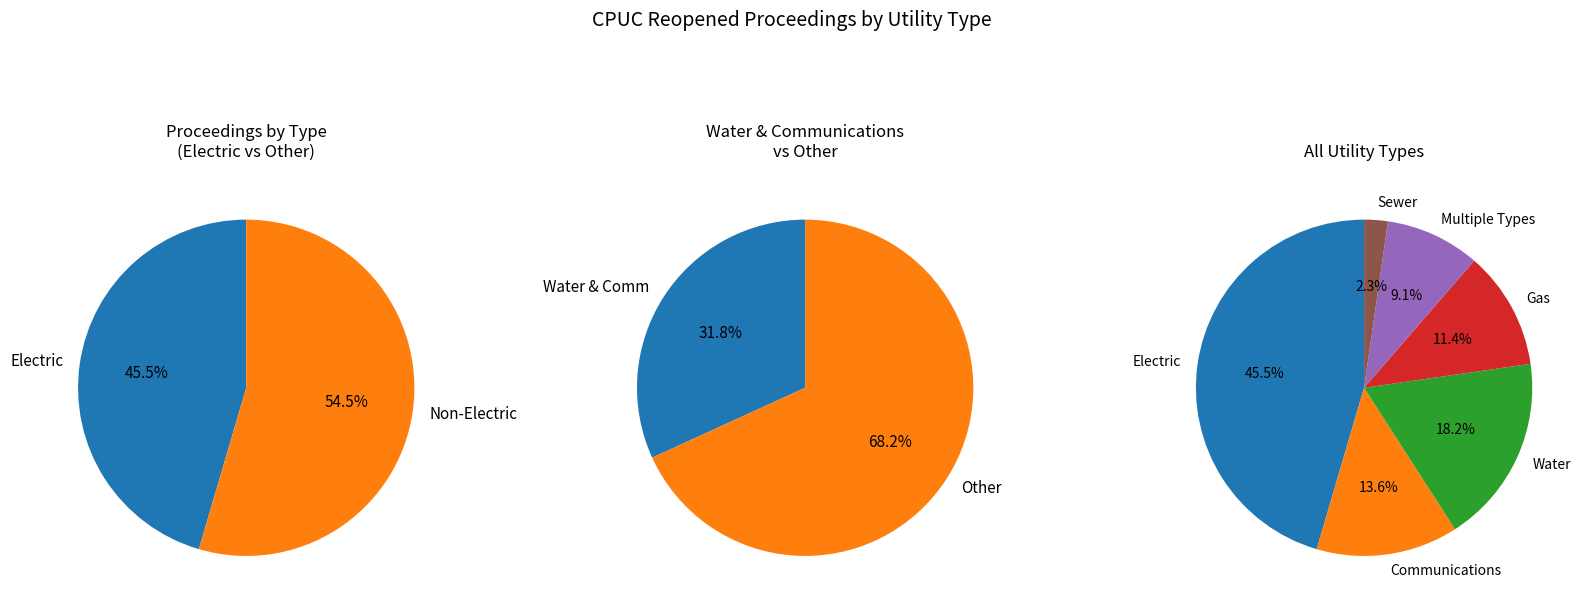

What is the smallest slice in the pie chart?

Sewer